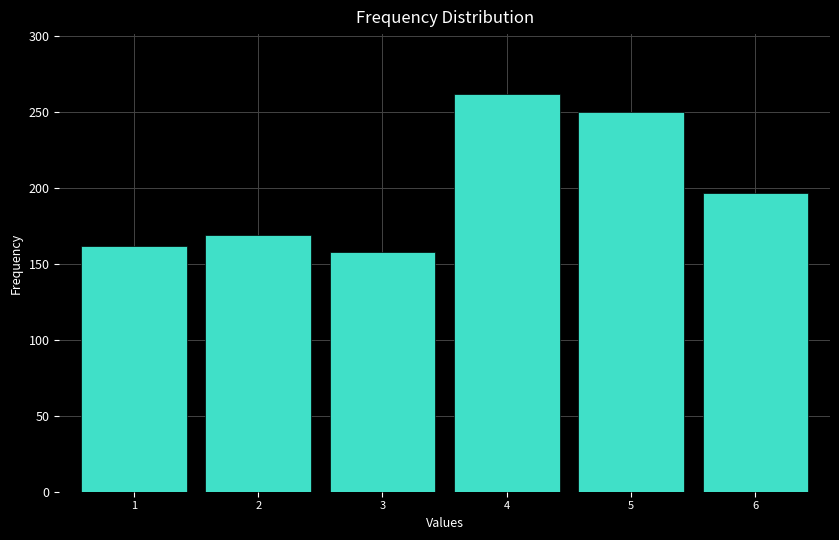

Reading left to right, what are all the values shown in this chart?

1=162	2=169	3=158	4=262	5=250	6=197